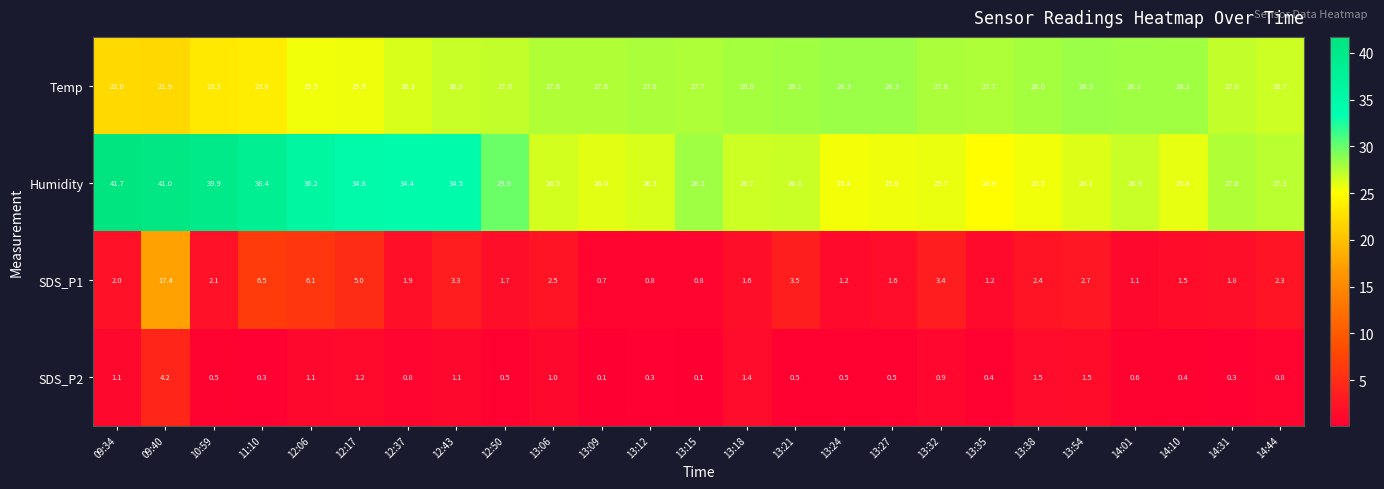

Is the value of Temp at 12:17 greater than the value of SDS_P2 at 13:21?

Yes